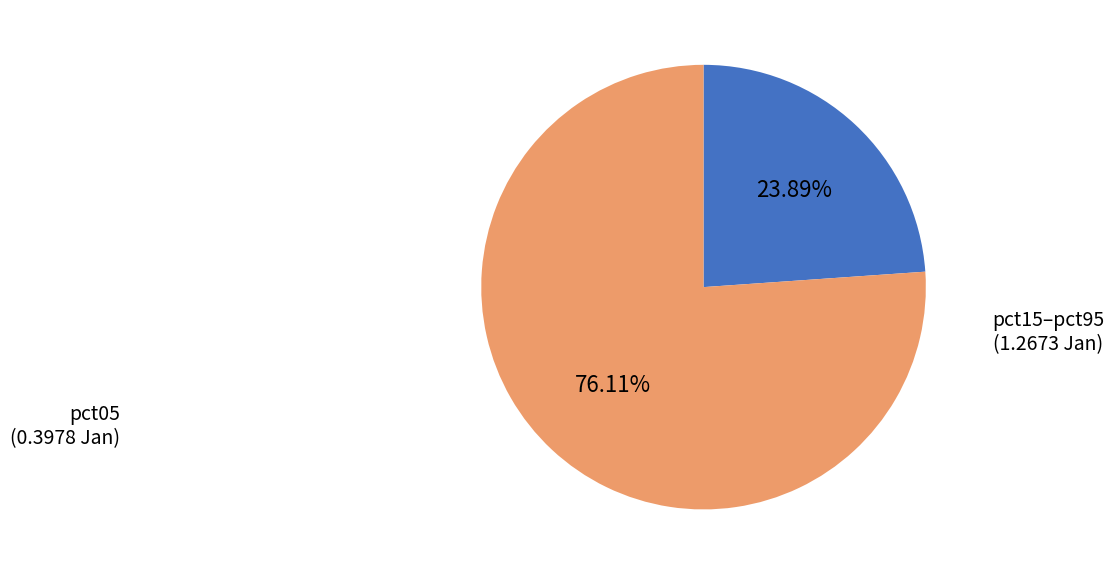

Count the number of slices in the pie.

2